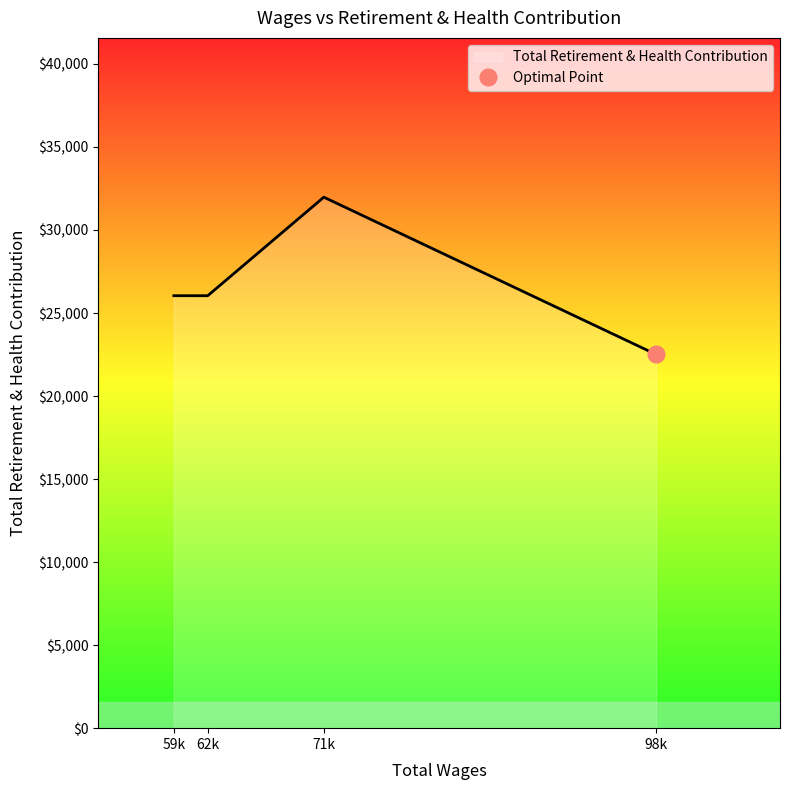

What is the difference between the maximum and minimum values?

9470